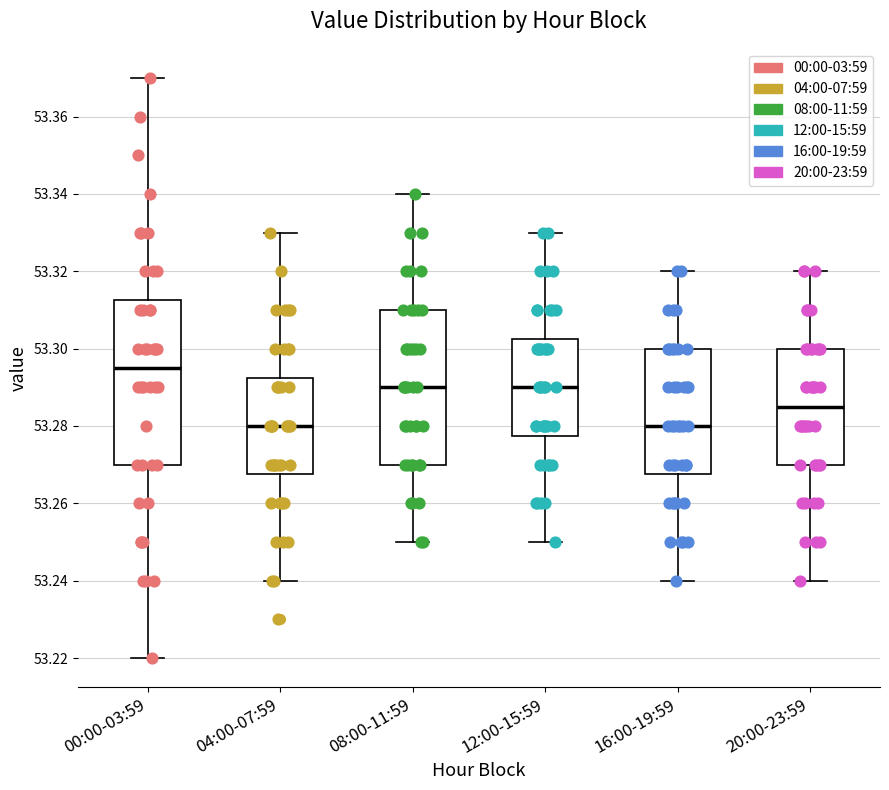

Where does the lower whisker of the box for 04:00-07:59 end on the y-axis? The values are not printed on the chart, so give them approximately, as read against the axis.

53.240